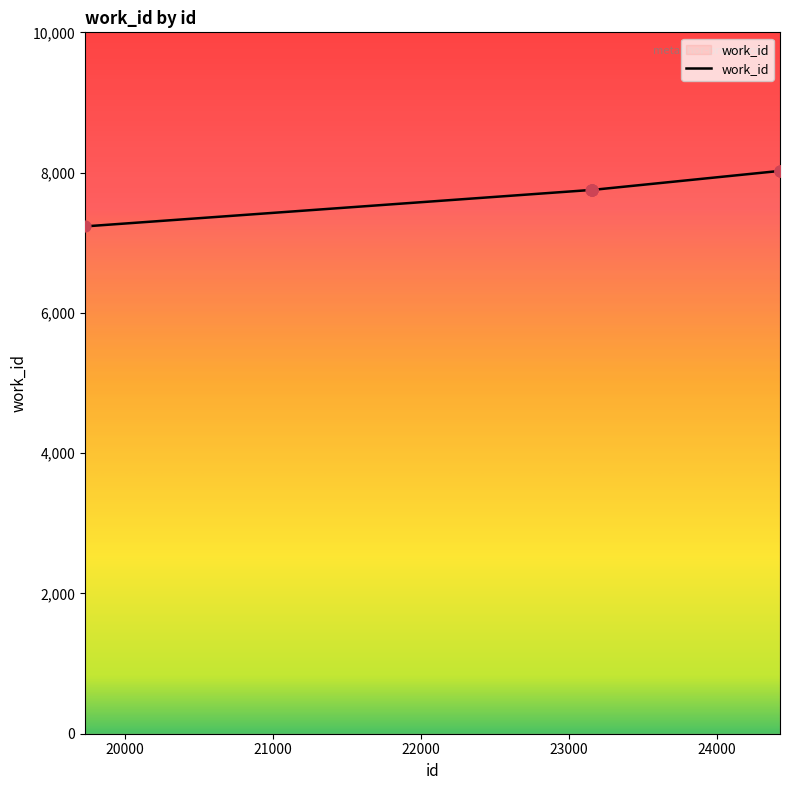

What is the difference between the maximum and minimum values?

791